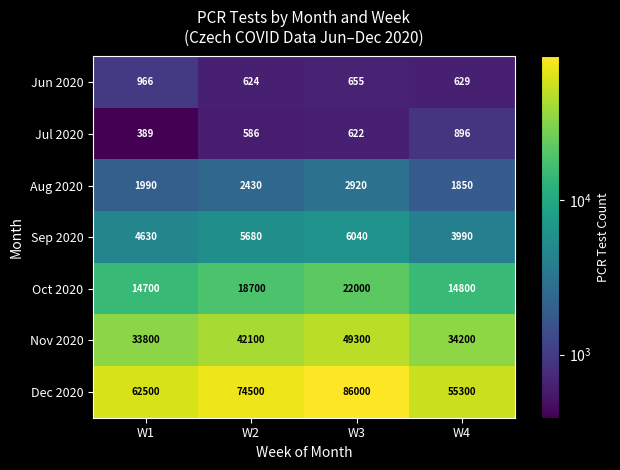

How many data points does each series have?

4